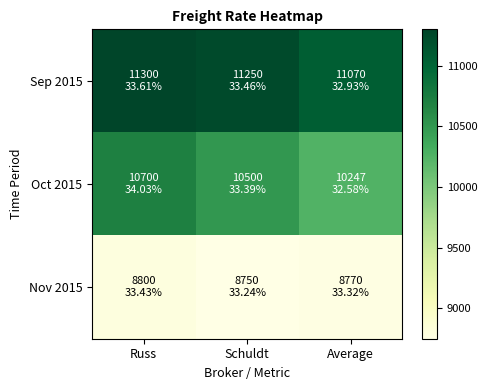

Which series has the largest range (max minus min)?

Oct 2015